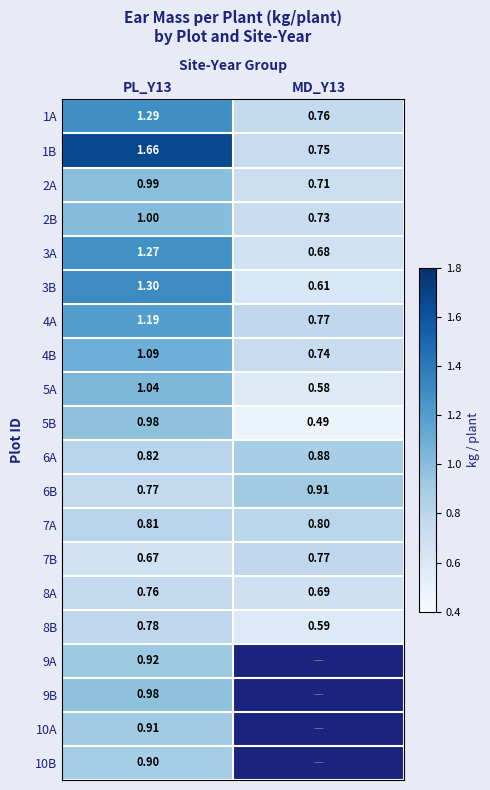

List the labels in order of 8A value, largest first.

PL_Y13, MD_Y13